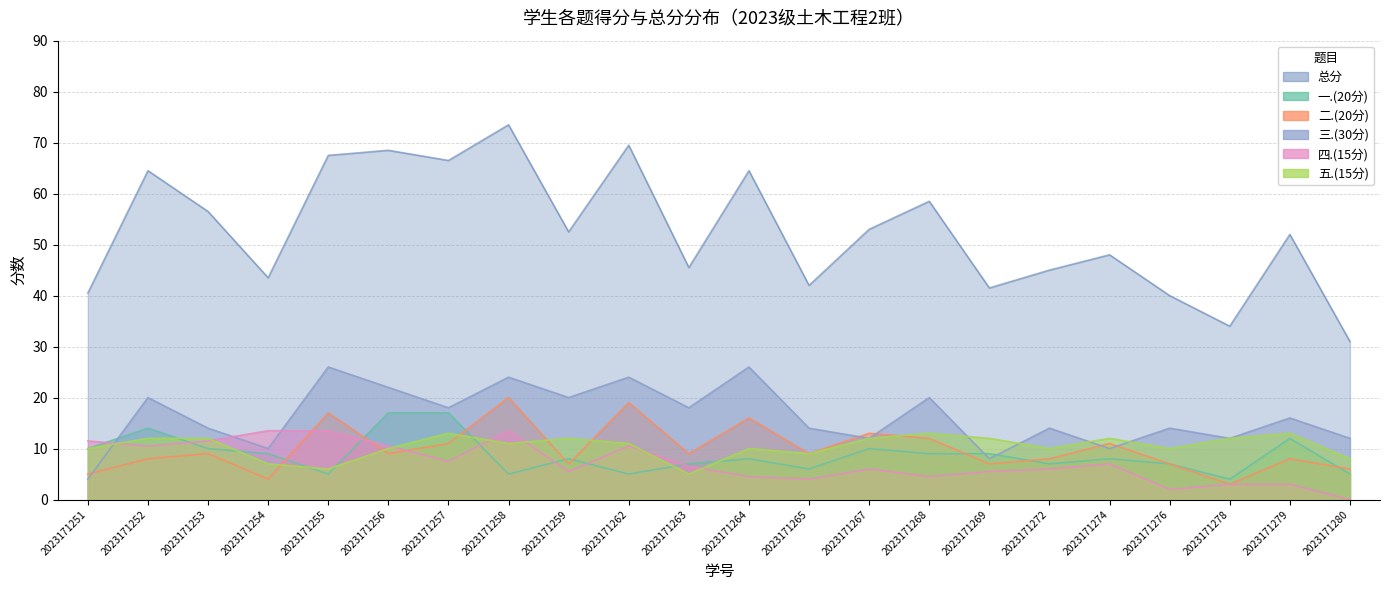

Which series has the widest spread of values?

总分